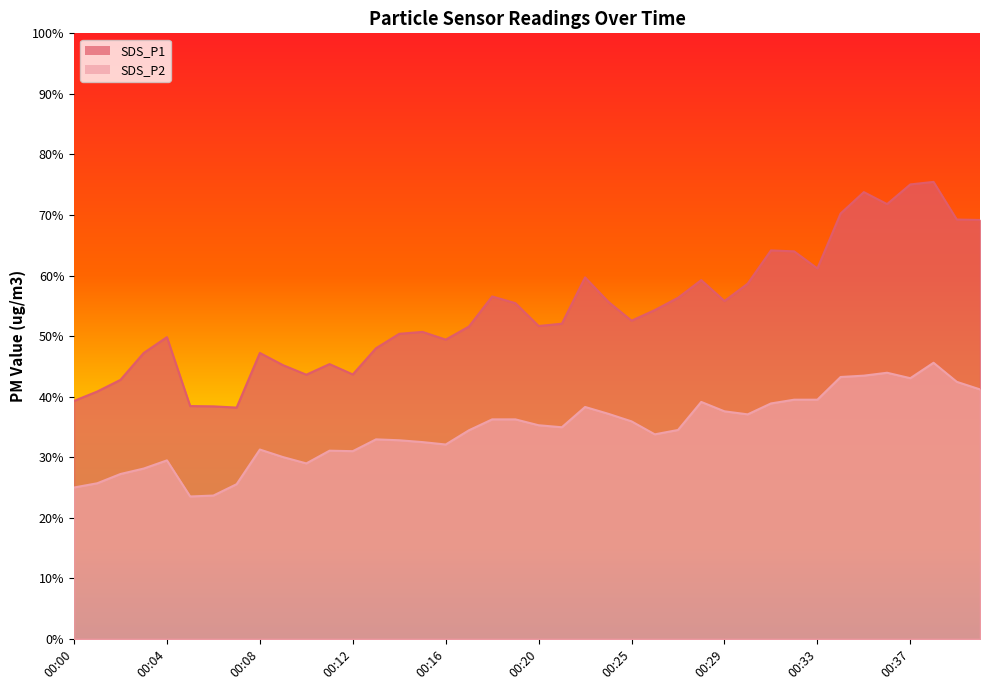

Reading left to right, list all the values displayed in this chart.

SDS_P1: 00:00=39.3	00:01=40.9	00:02=42.8	00:03=47.2	00:04=49.8	00:05=38.5	00:06=38.4	00:07=38.2	00:08=47.2	00:09=45.2	00:10=43.6	00:11=45.4	00:12=43.7	00:13=48.0	00:14=50.4	00:15=50.7	00:16=49.4	00:17=51.6	00:18=56.5	00:19=55.5	00:20=51.7	00:21=52.0	00:22=59.7	00:23=55.7	00:25=52.5	00:26=54.3	00:27=56.3	00:28=59.2	00:29=55.8	00:30=58.7	00:31=64.2	00:32=64.0	00:33=61.2	00:34=70.2	00:35=73.8	00:36=71.8	00:37=75.0	00:38=75.5	00:39=69.2	00:40=69.2
SDS_P2: 00:00=25.0	00:01=25.7	00:02=27.2	00:03=28.1	00:04=29.5	00:05=23.5	00:06=23.7	00:07=25.6	00:08=31.3	00:09=30.0	00:10=29.0	00:11=31.1	00:12=31.0	00:13=33.0	00:14=32.8	00:15=32.5	00:16=32.1	00:17=34.5	00:18=36.2	00:19=36.2	00:20=35.3	00:21=35.0	00:22=38.3	00:23=37.2	00:25=35.9	00:26=33.8	00:27=34.5	00:28=39.1	00:29=37.6	00:30=37.1	00:31=38.9	00:32=39.5	00:33=39.5	00:34=43.2	00:35=43.5	00:36=44.0	00:37=43.0	00:38=45.6	00:39=42.5	00:40=41.2